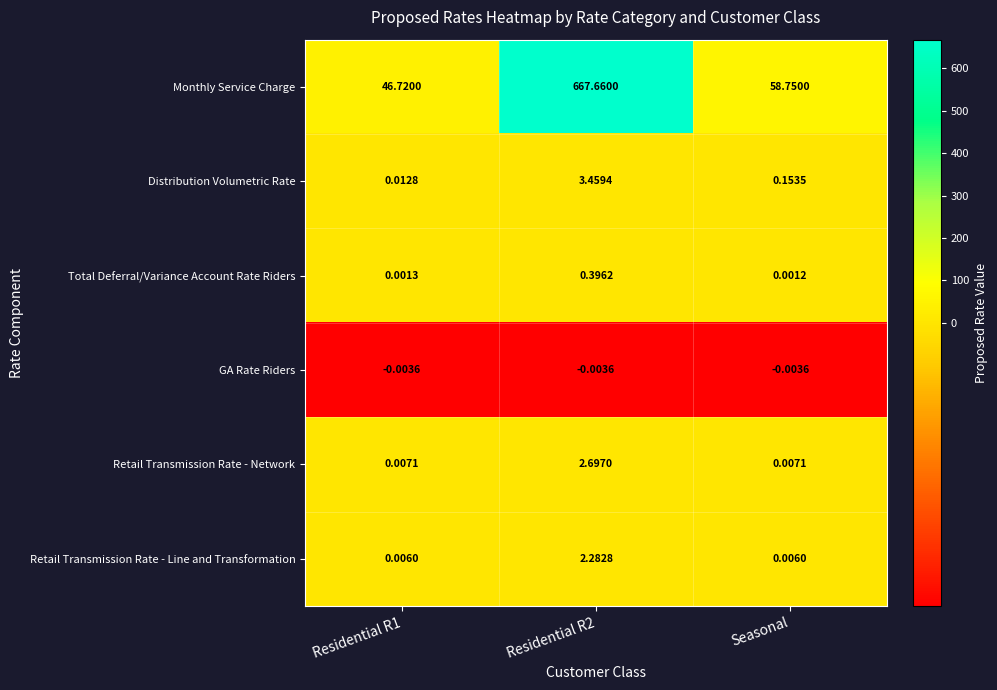

Which series has the largest total across all categories?

Monthly Service Charge